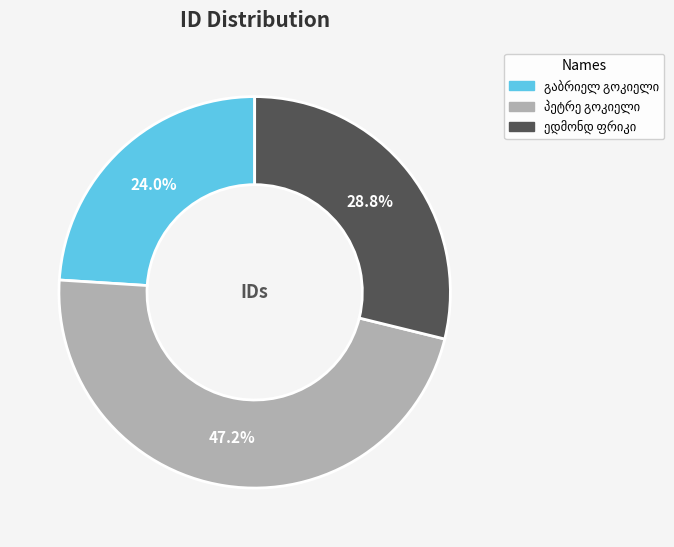

How many slices are in this pie chart?

3